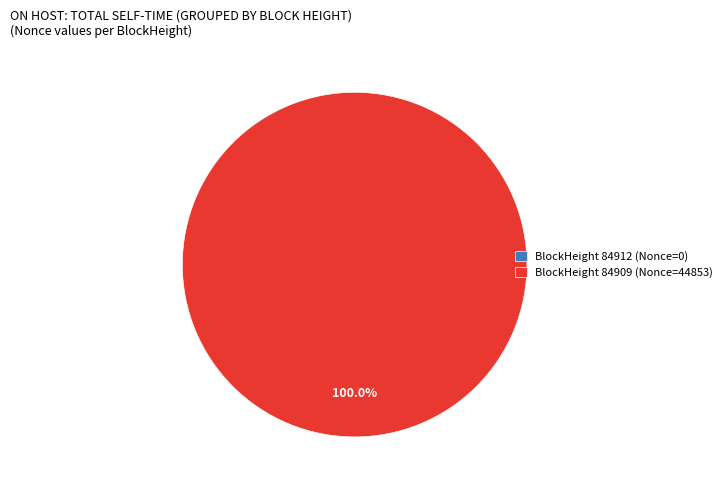

Which category has the biggest portion of the pie?

BlockHeight 84909 (Nonce=44853)